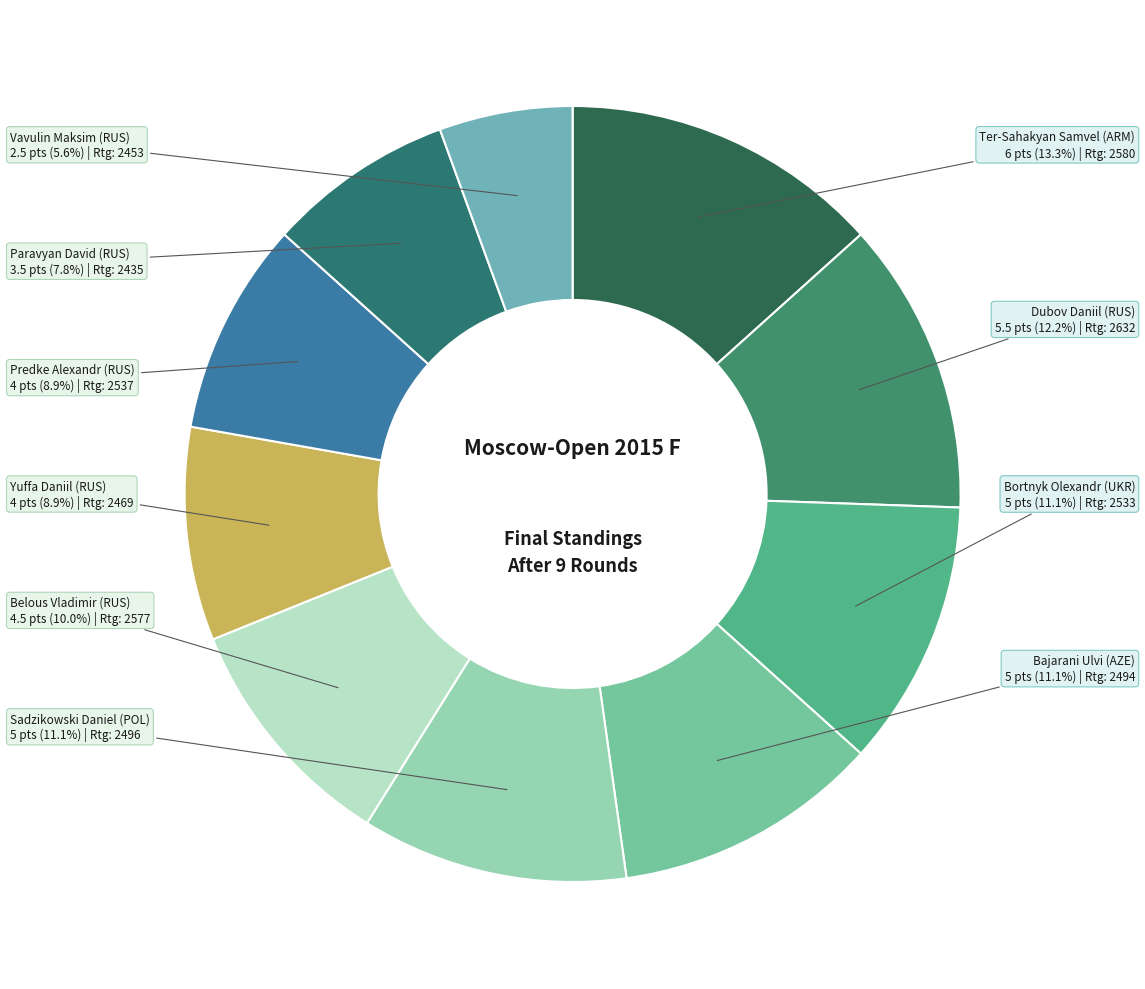

To the nearest percent, what is the average slice percentage?

10%